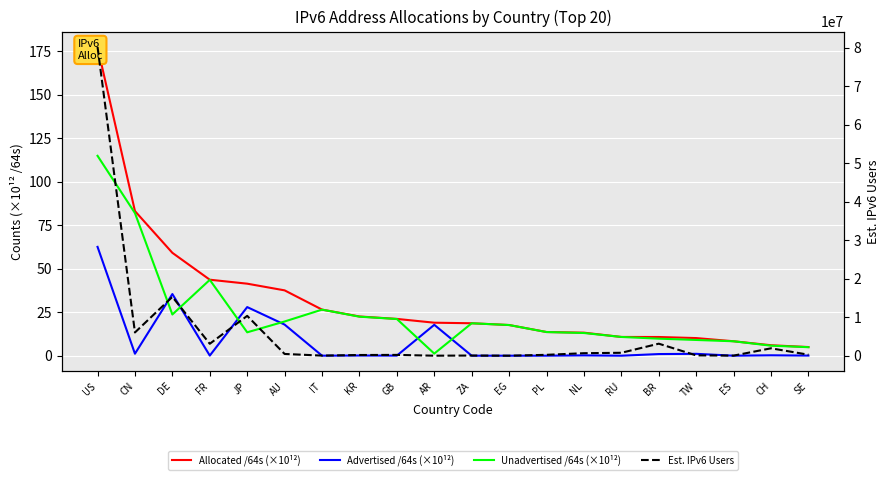

List the labels in order of Unadvertised /64s (×10¹²) value, smallest first.

AR, SE, CH, ES, TW, BR, RU, NL, JP, PL, EG, ZA, AU, GB, KR, DE, IT, FR, CN, US